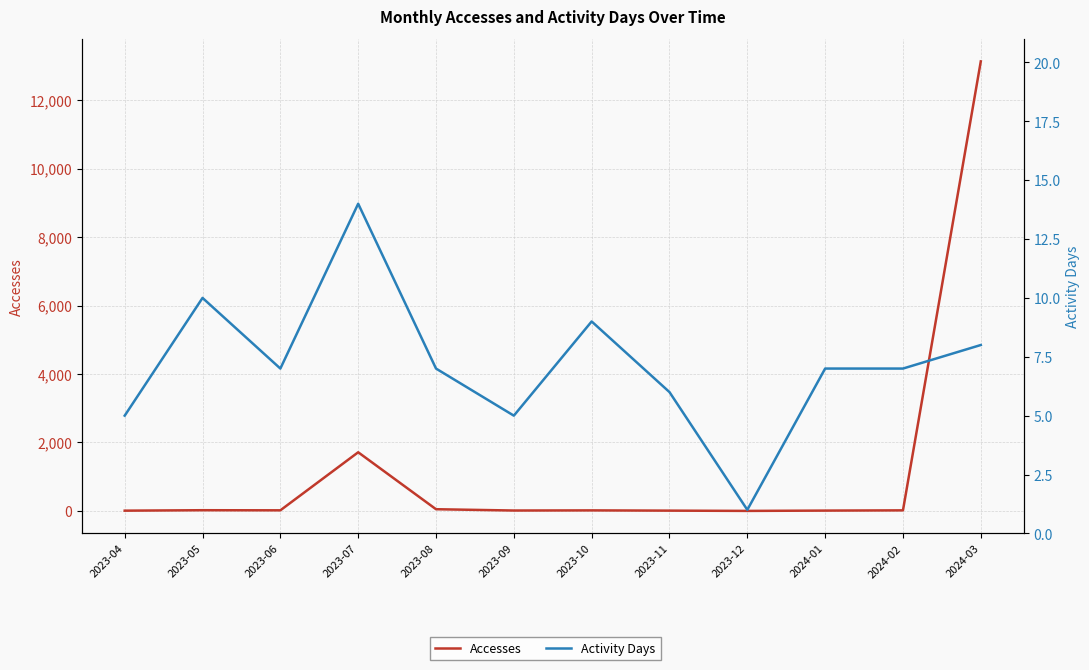

At which label does Accesses reach its peak?

2024-03